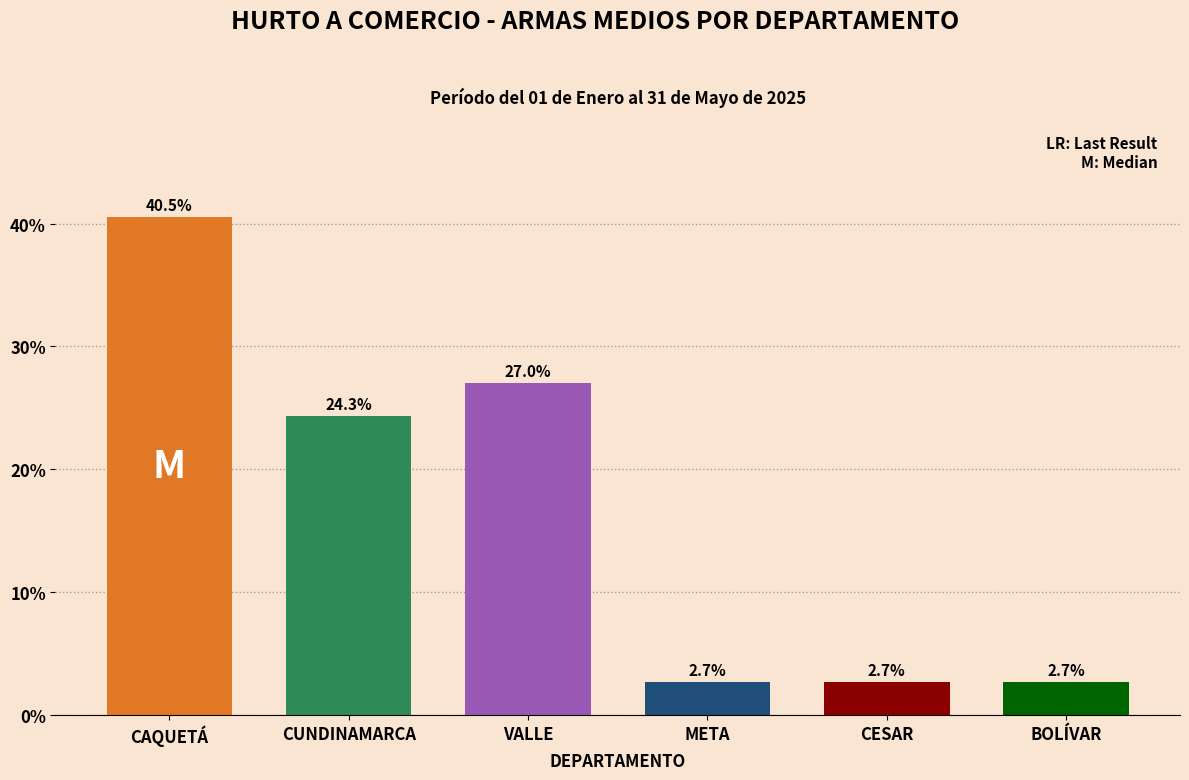

Reading left to right, list all the values displayed in this chart.

40.5	24.3	27.0	2.7	2.7	2.7